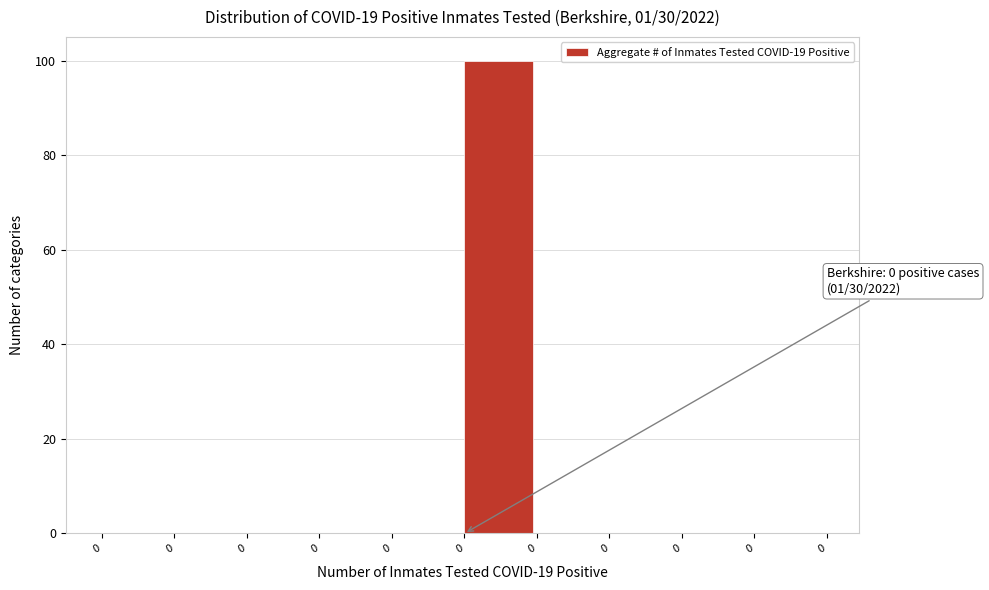

How many categories are shown in the chart?

10